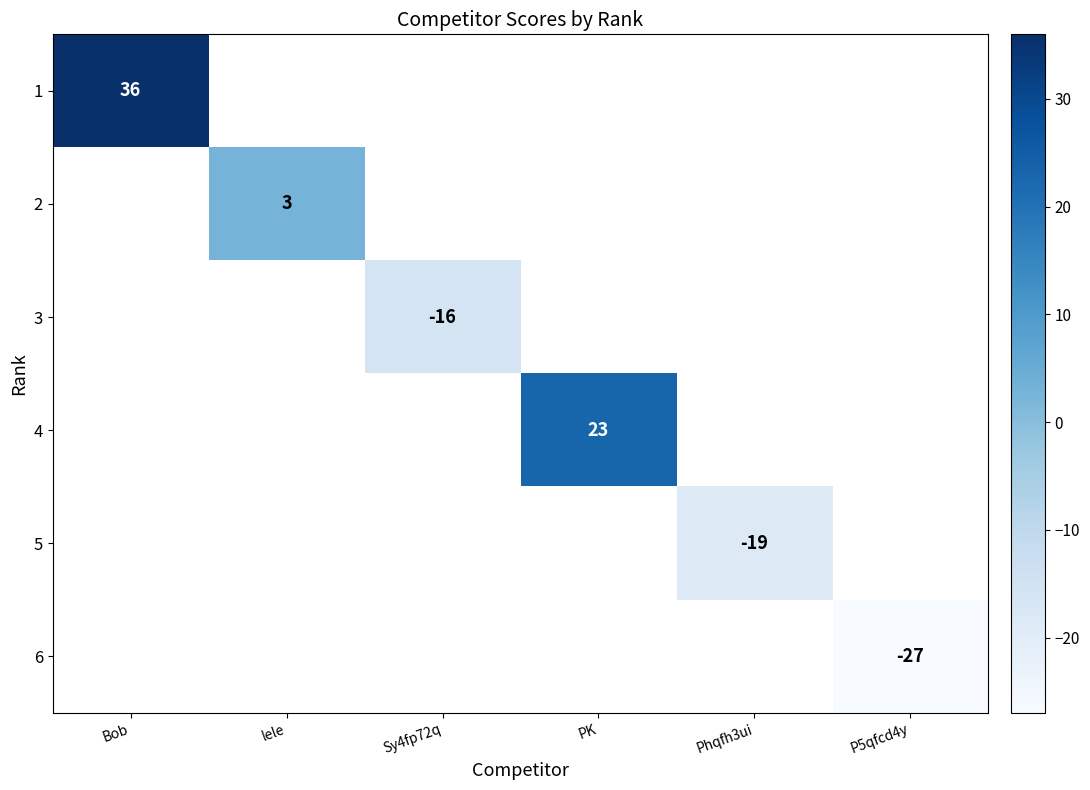

The value of 6 at P5qfcd4y is -8. True or false?

False